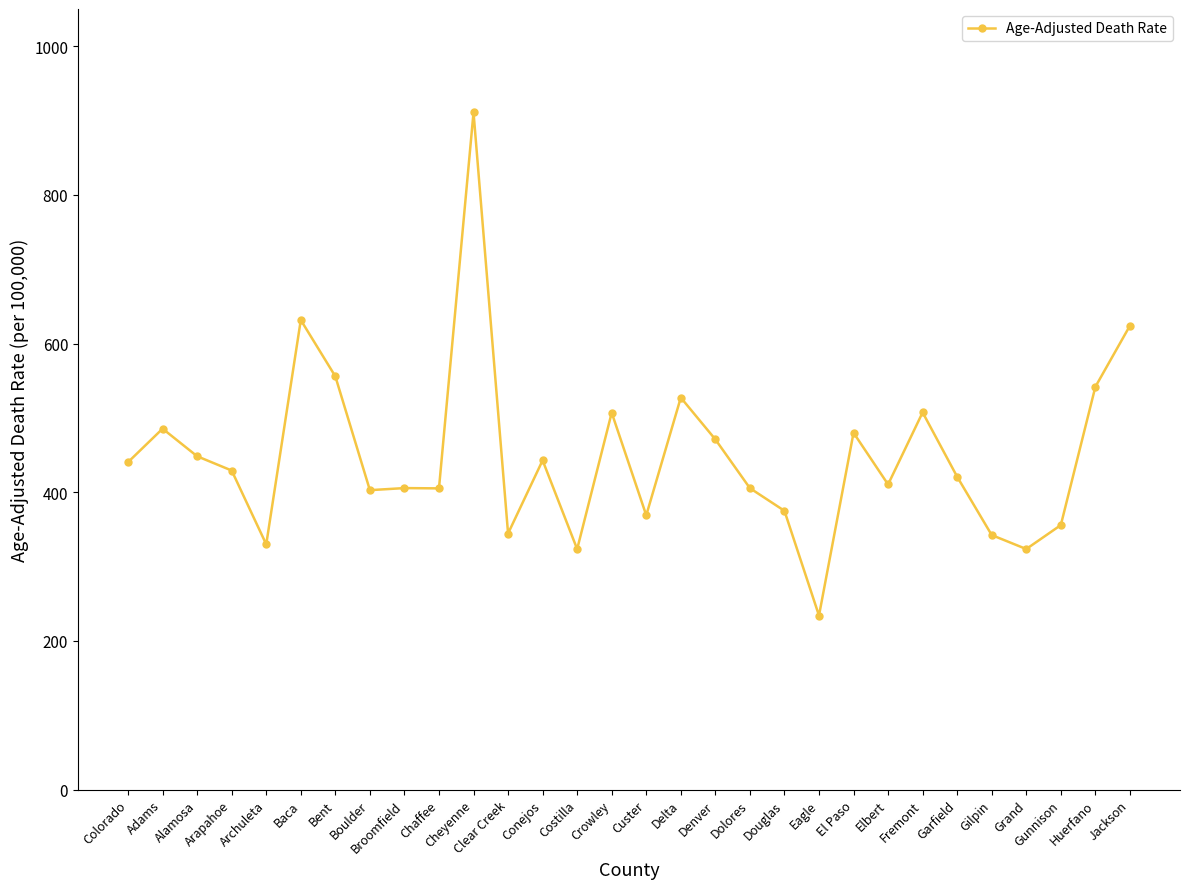

How many values are below 429?

15